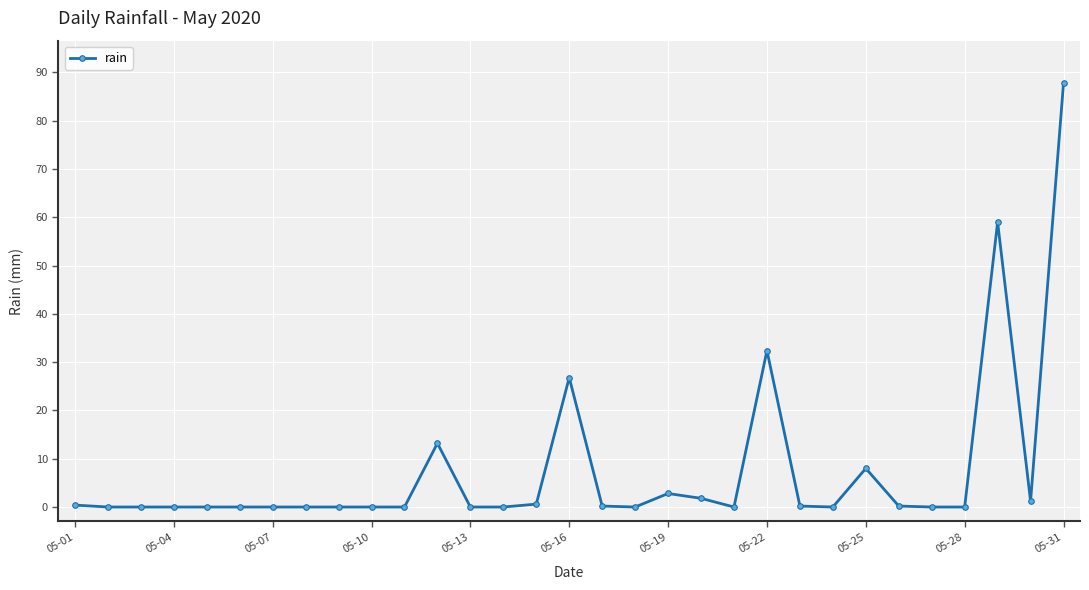

What is the greatest value displayed?

87.8